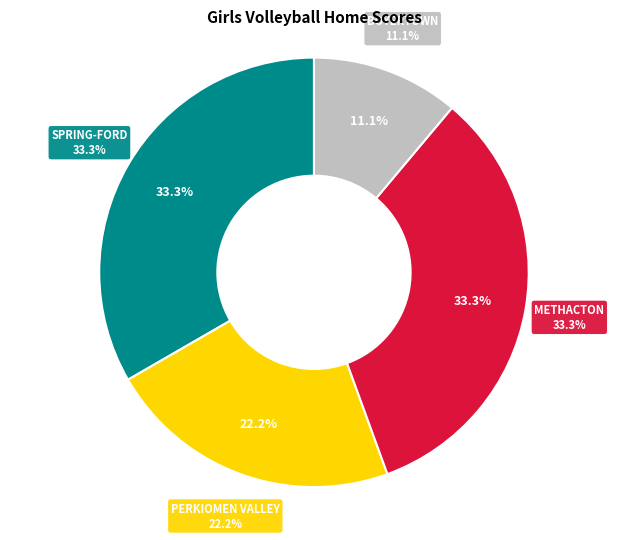

Does OWEN J. ROBERTS represent more than half of the total?

No